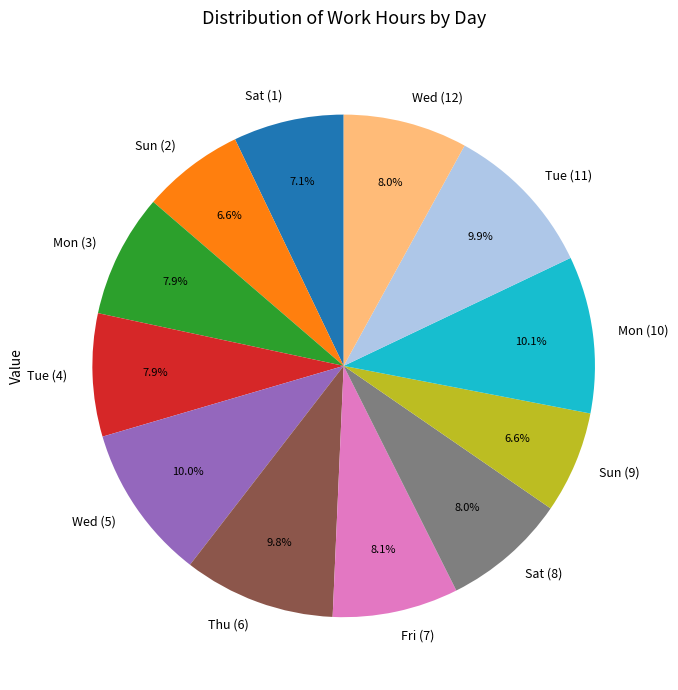

Does Mon (3) represent more than half of the total?

No